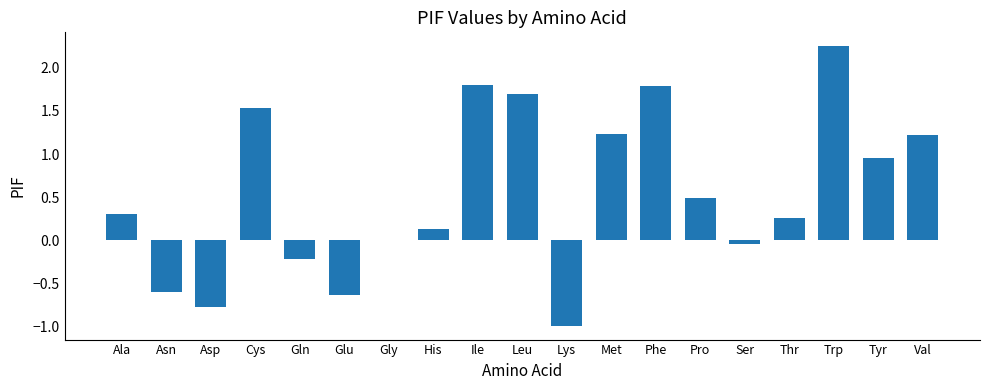

What is the sum of all values?

10.4